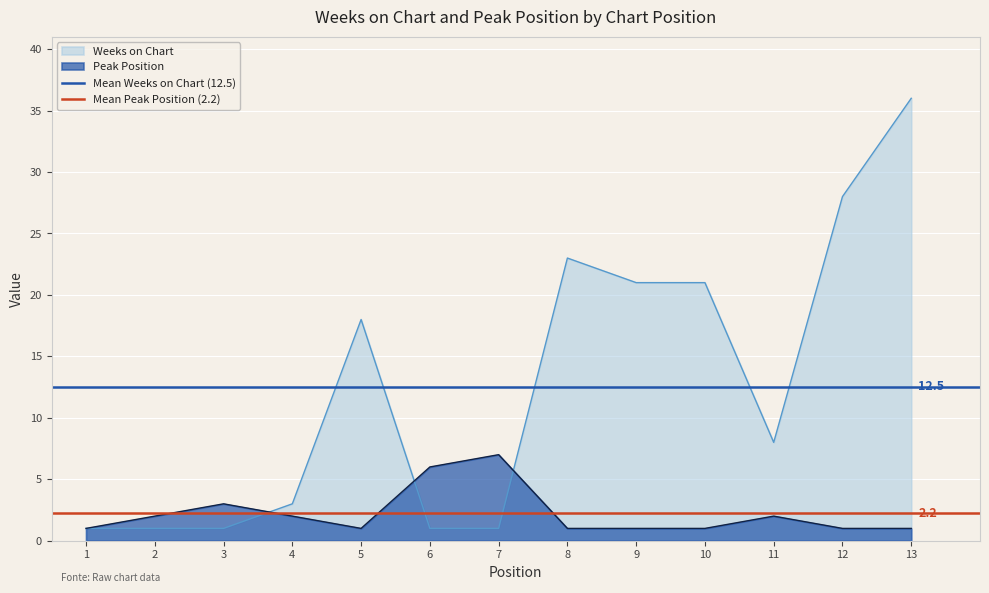

Is it true that Peak Position equals 2 at 2?

True